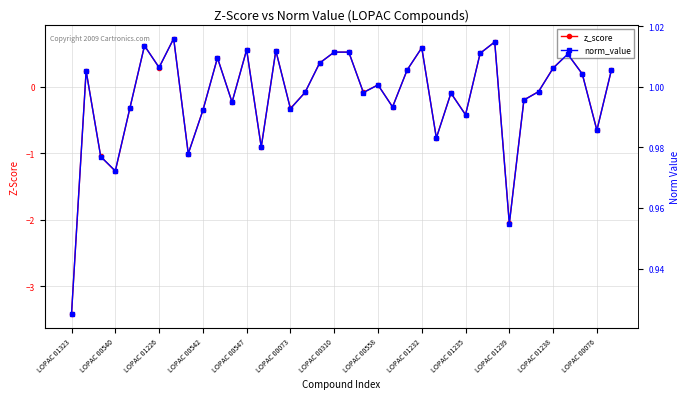

At how many categories does at least one series exceed -1?

38